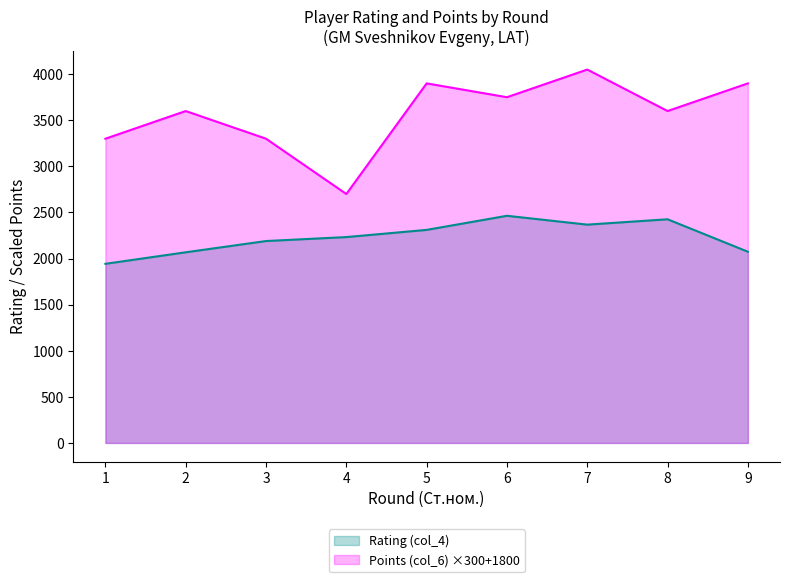

Where is the first local minimum for Points (col_6)?

4